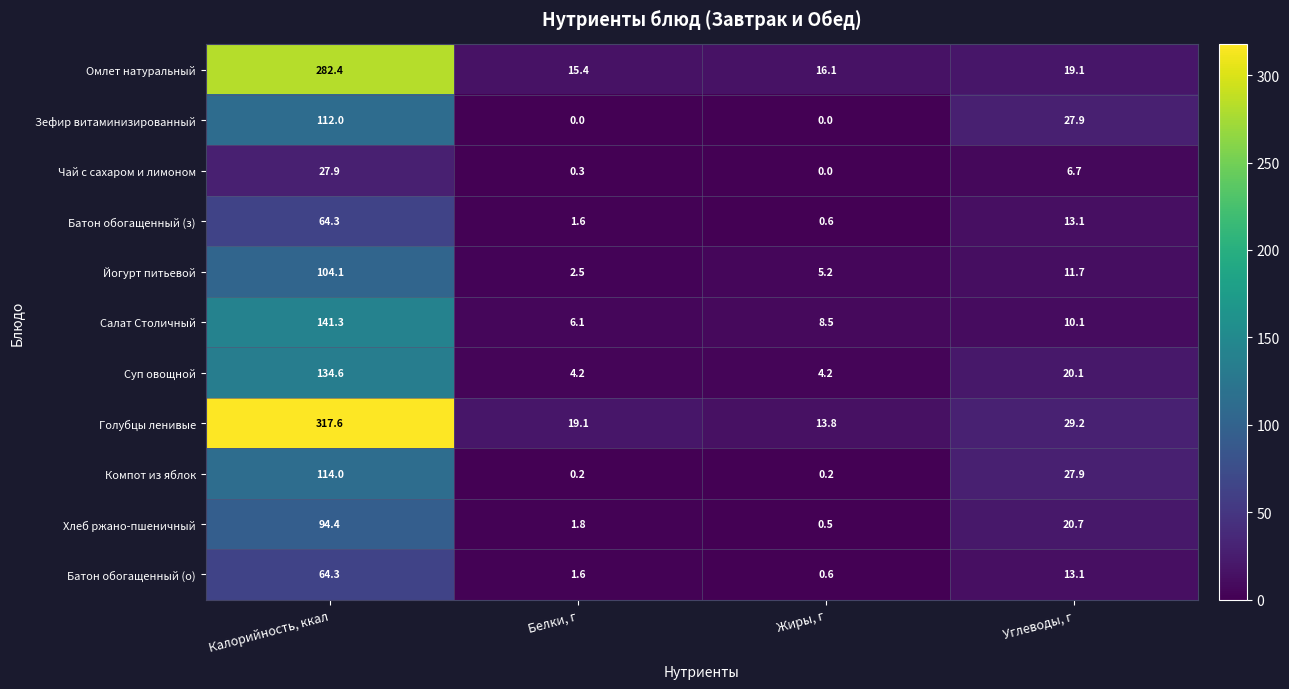

The Хлеб ржано-пшеничный series shows 94.4 at Калорийность, ккал. True or false?

True